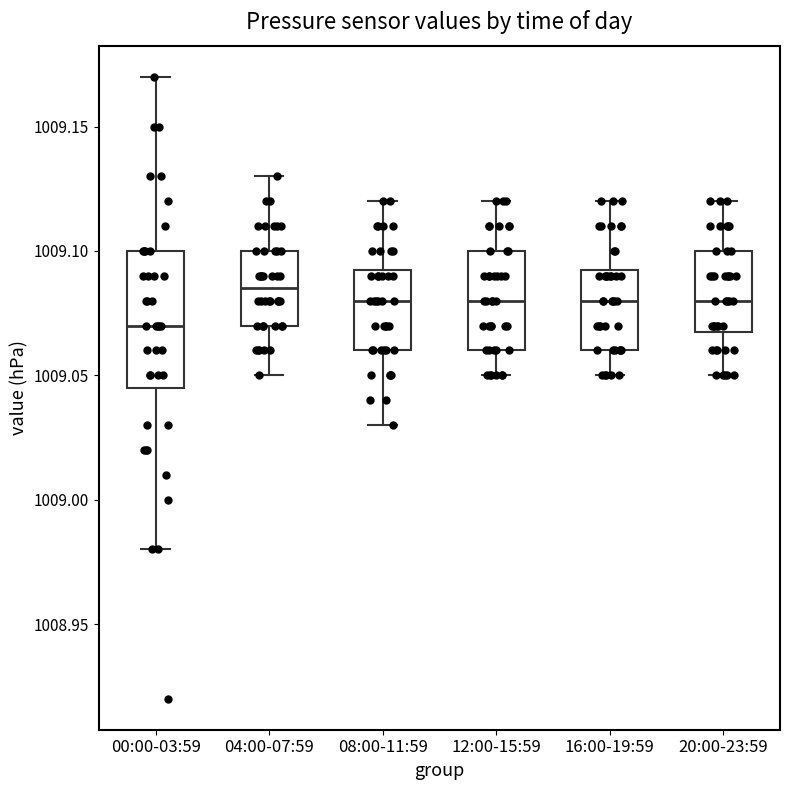

Reading left to right, transcribe this box plot: for each box, give where its median line is, the range the box spans, and where its two whiskers end, as read against the y-axis. The values are not printed on the chart, so give them approximately, as read against the axis.

00:00-03:59: median 1009.070, box 1009.045 to 1009.100, whiskers 1008.980 to 1009.170
04:00-07:59: median 1009.085, box 1009.070 to 1009.100, whiskers 1009.050 to 1009.130
08:00-11:59: median 1009.080, box 1009.060 to 1009.095, whiskers 1009.030 to 1009.120
12:00-15:59: median 1009.080, box 1009.060 to 1009.100, whiskers 1009.050 to 1009.120
16:00-19:59: median 1009.080, box 1009.060 to 1009.095, whiskers 1009.050 to 1009.120
20:00-23:59: median 1009.080, box 1009.070 to 1009.100, whiskers 1009.050 to 1009.120